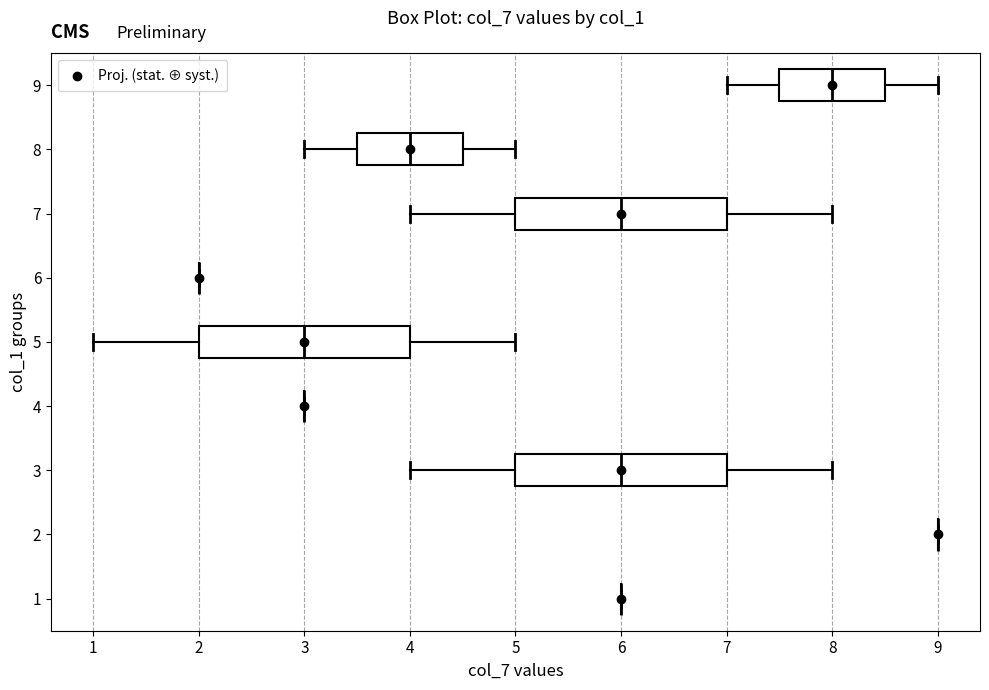

Where does the right whisker of the box at y = 9 end on the x-axis? The values are not printed on the chart, so give them approximately, as read against the axis.

9.0